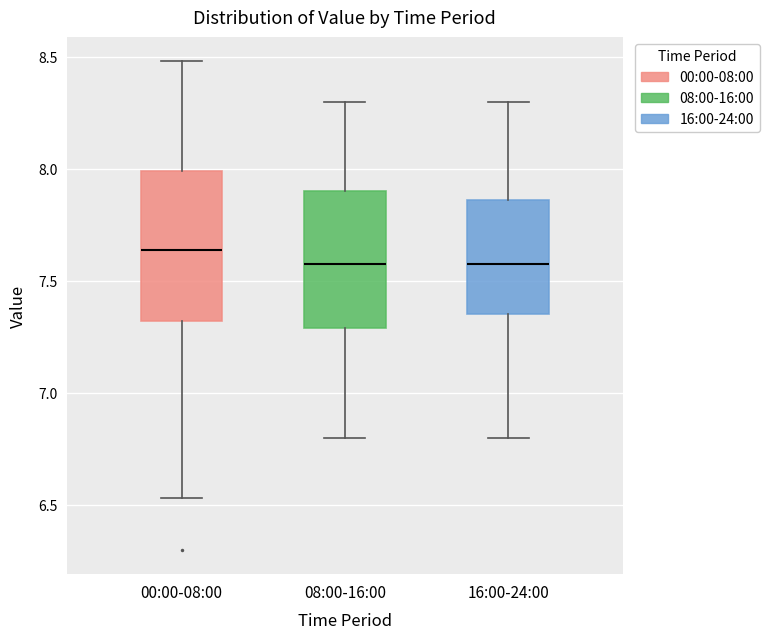

Reading left to right, transcribe this box plot: for each box, give where its median line is, the range the box spans, and where its two whiskers end, as read against the y-axis. The values are not printed on the chart, so give them approximately, as read against the axis.

00:00-08:00: median 7.65, box 7.30 to 8.00, whiskers 6.55 to 8.50
08:00-16:00: median 7.60, box 7.30 to 7.90, whiskers 6.80 to 8.30
16:00-24:00: median 7.60, box 7.35 to 7.85, whiskers 6.80 to 8.30